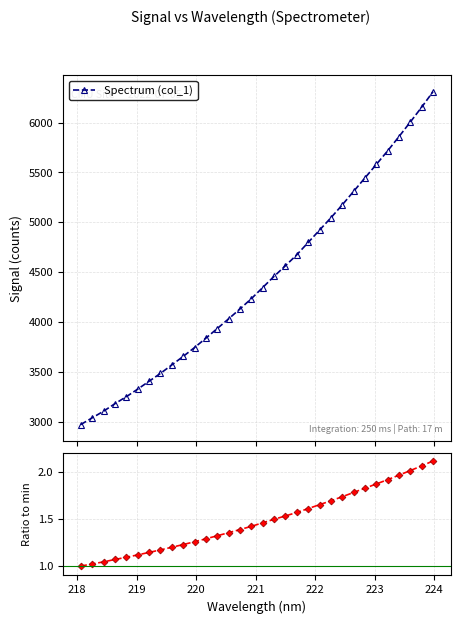

What is the value of the Spectrum (col_1) point at the 11th from the left?

3747.3